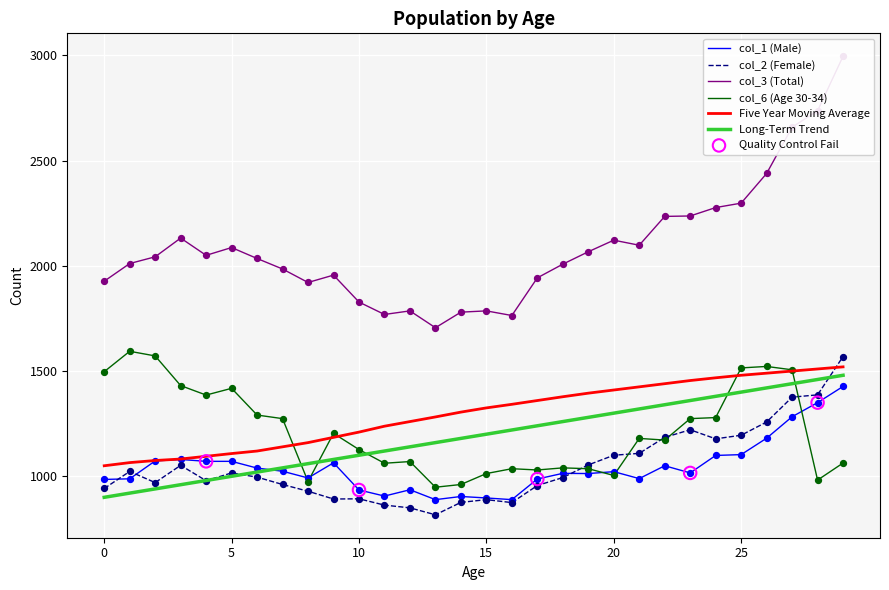

Which series reaches the maximum Y coordinate?

col_3